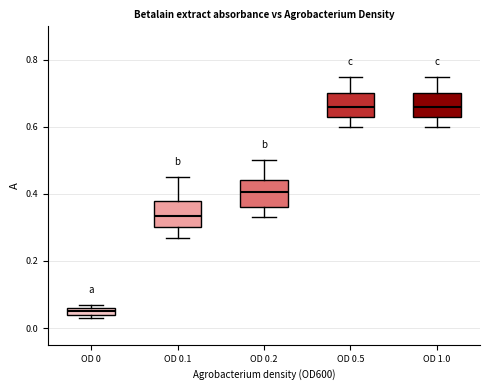

Where is the upper edge of the box for OD 1.0 on the y-axis? The values are not printed on the chart, so give them approximately, as read against the axis.

0.70